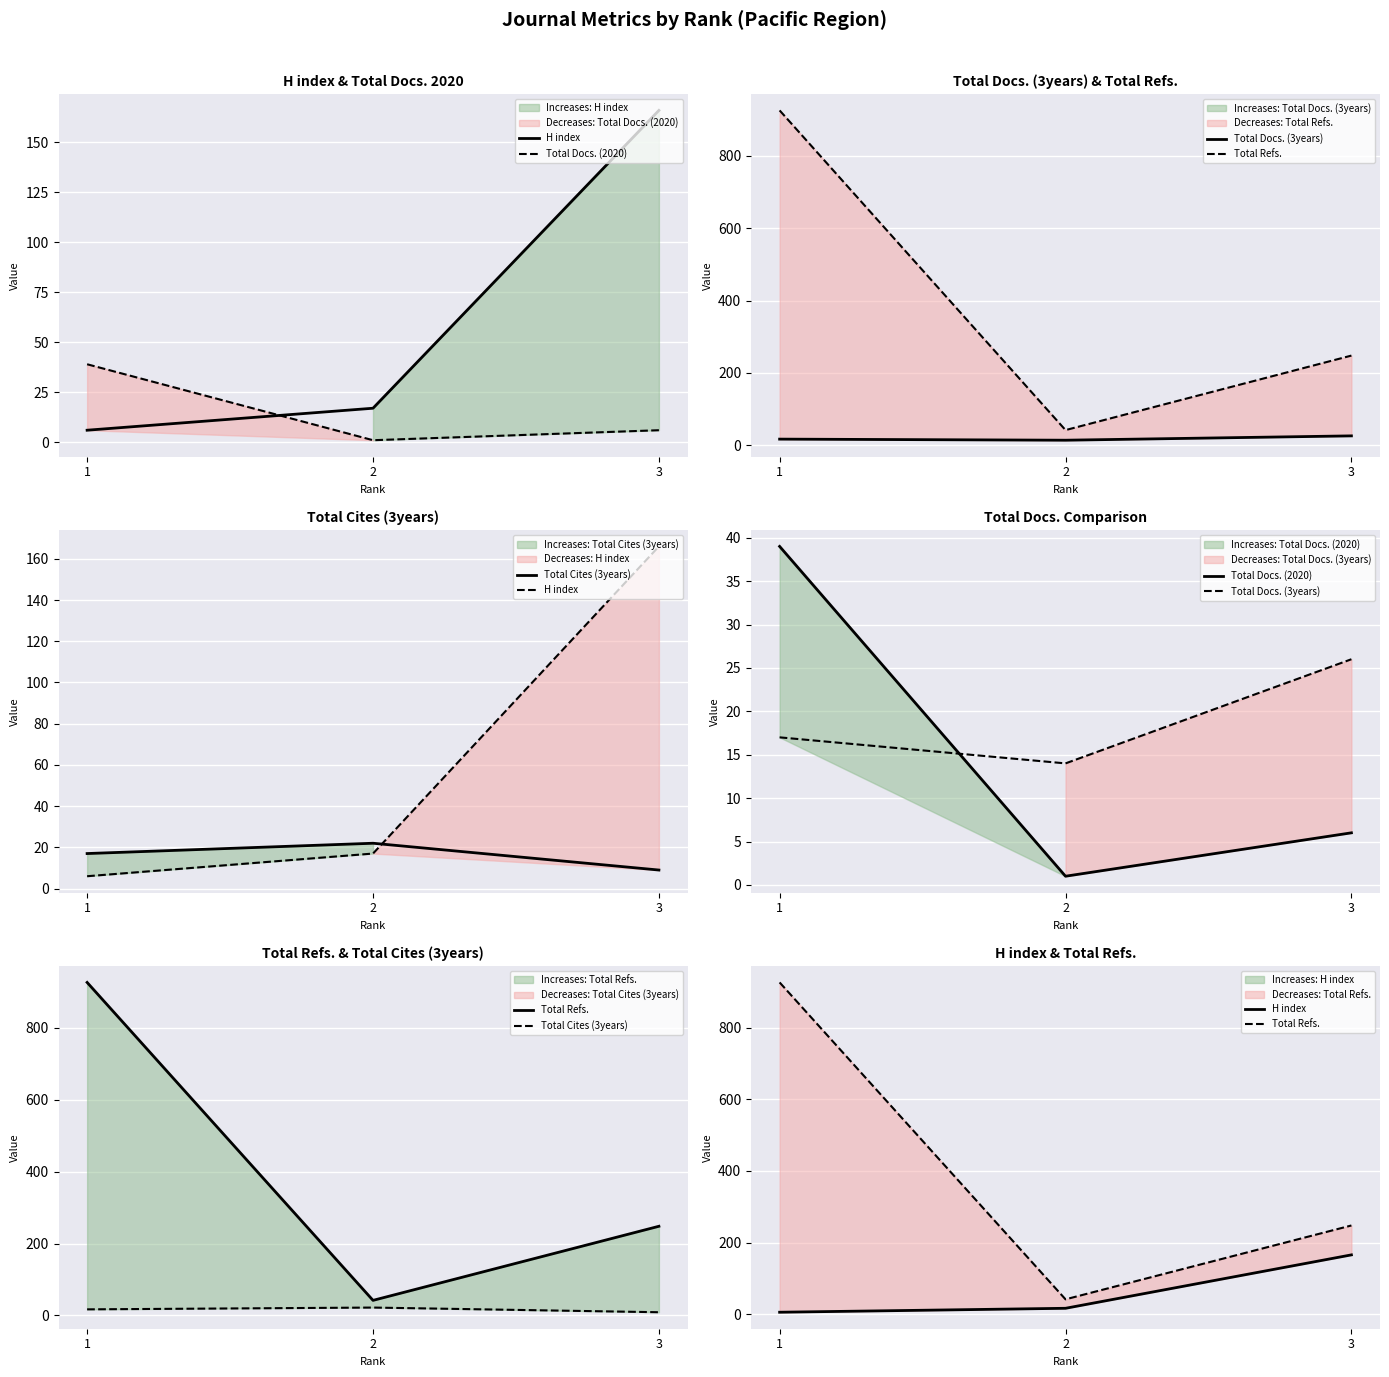

How many Total Docs. (3years) values are between 14 and 26?

3